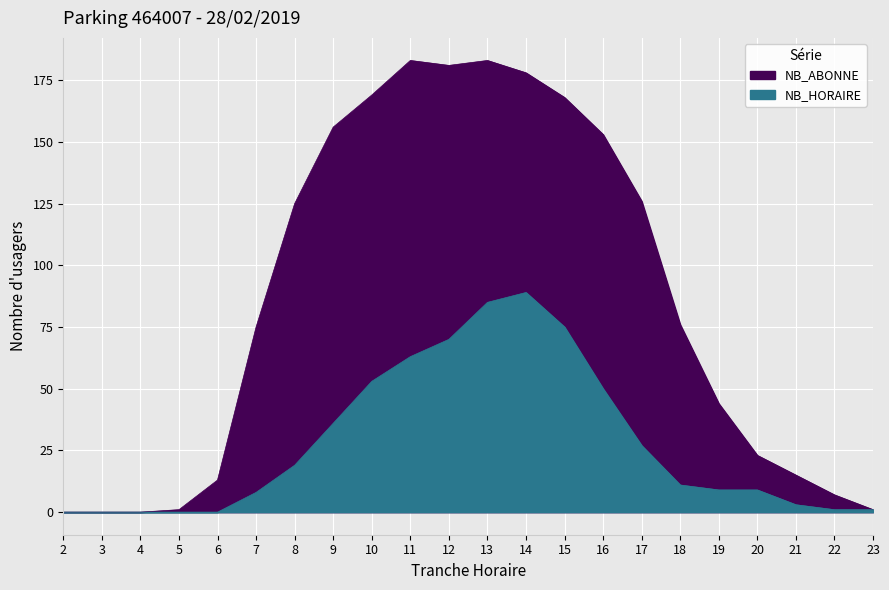

What is the spread (max minus min) of values at 11?

120